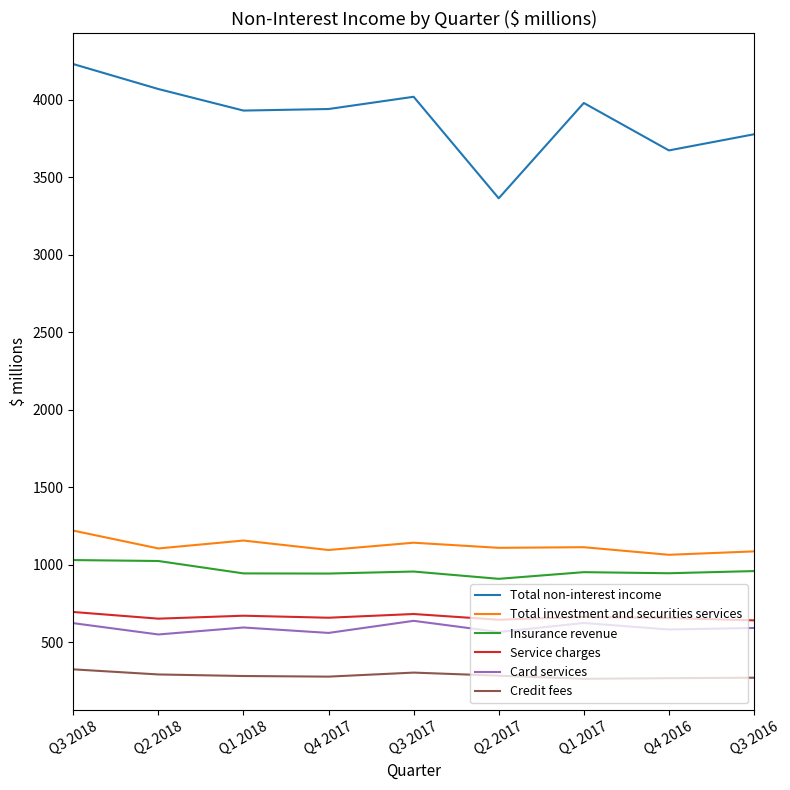

What is the difference between the maximum and minimum values in the Service charges series?

54